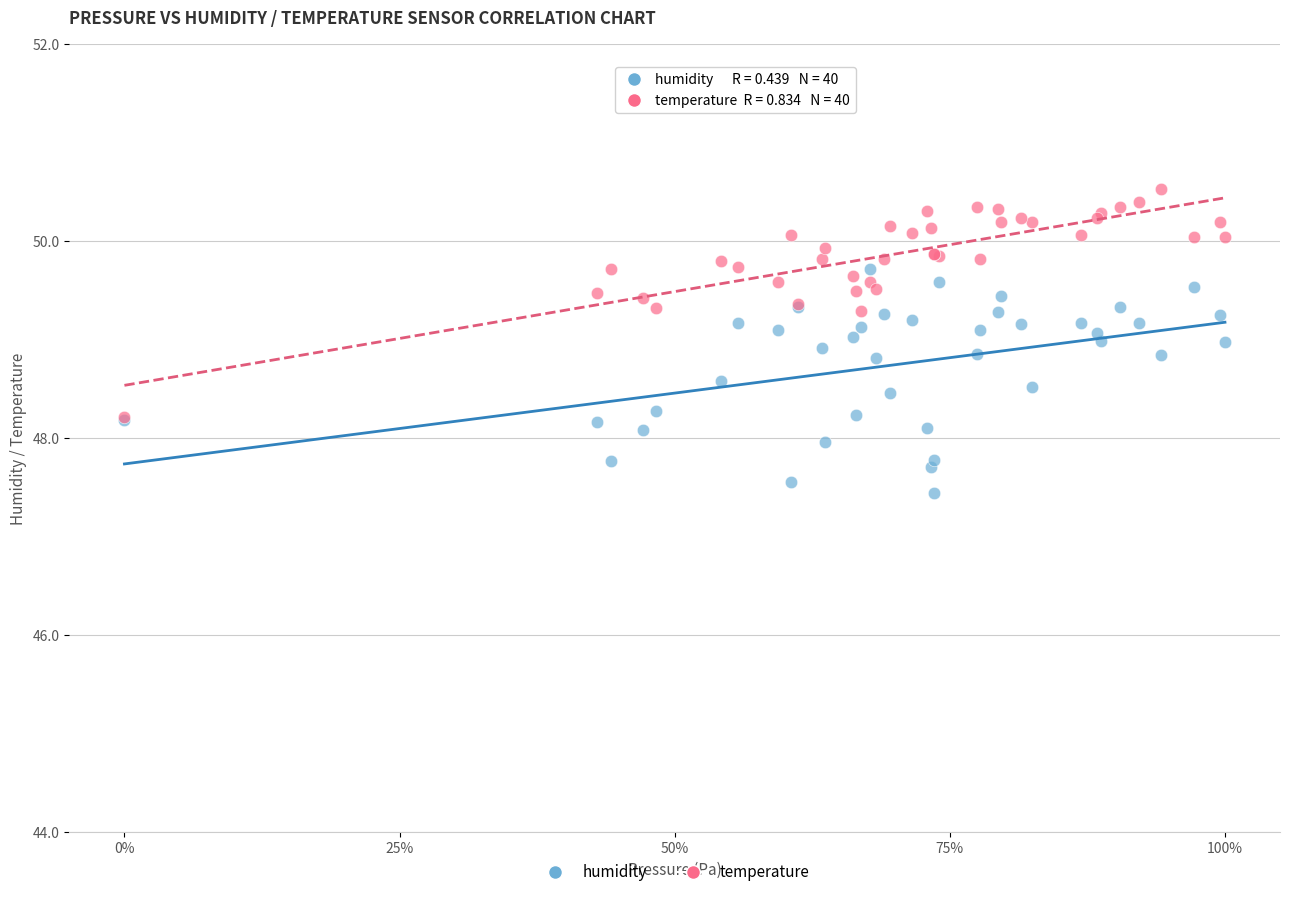

What are all the series names shown in the legend?

humidity, temperature